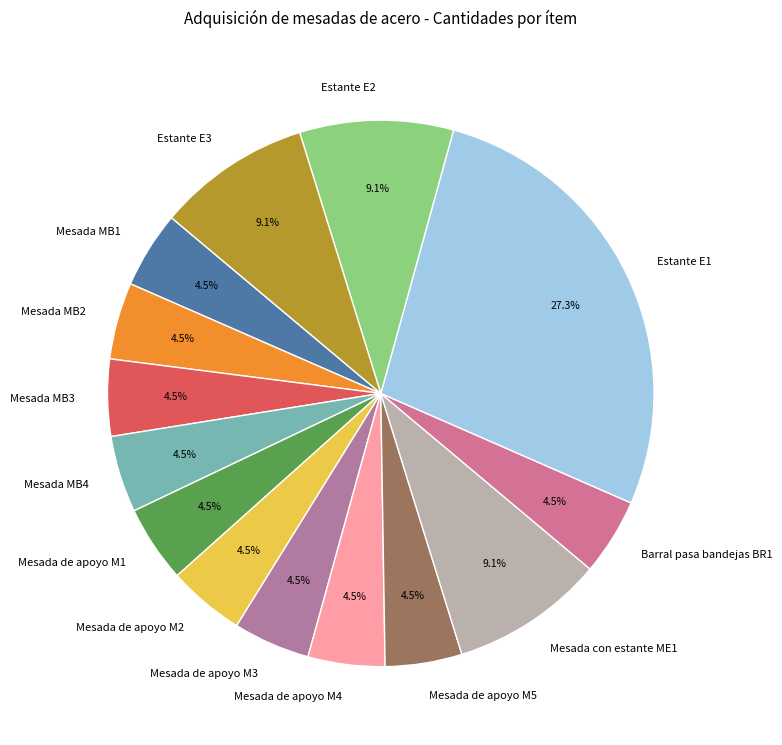

Approximately how many times larger is the value at Estante E3 compared to Estante E2?

1.0